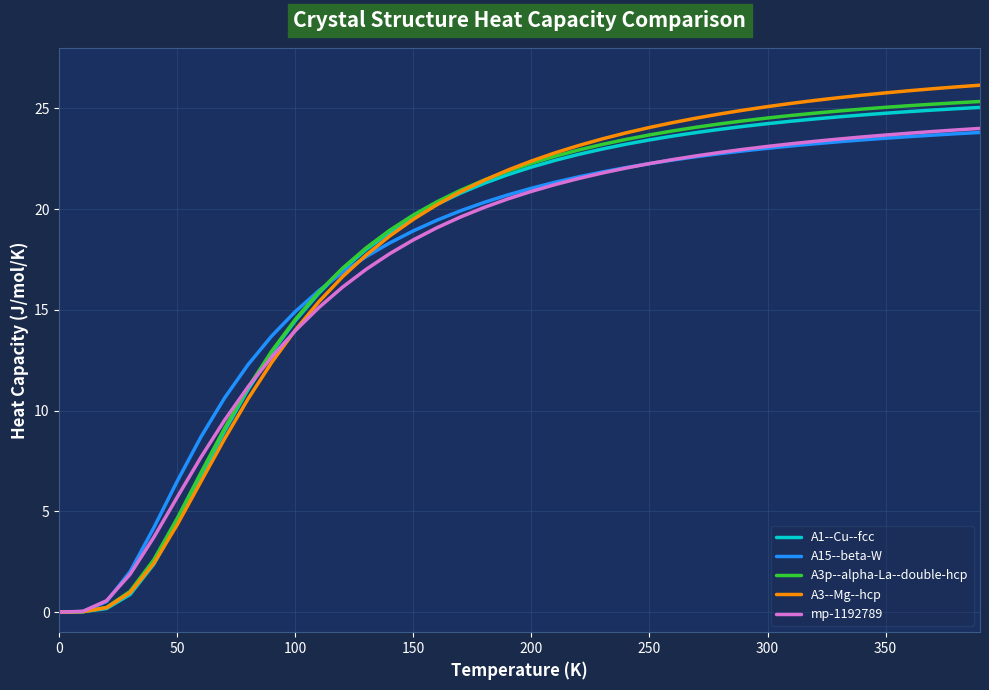

Which series has the widest spread of values?

A3--Mg--hcp